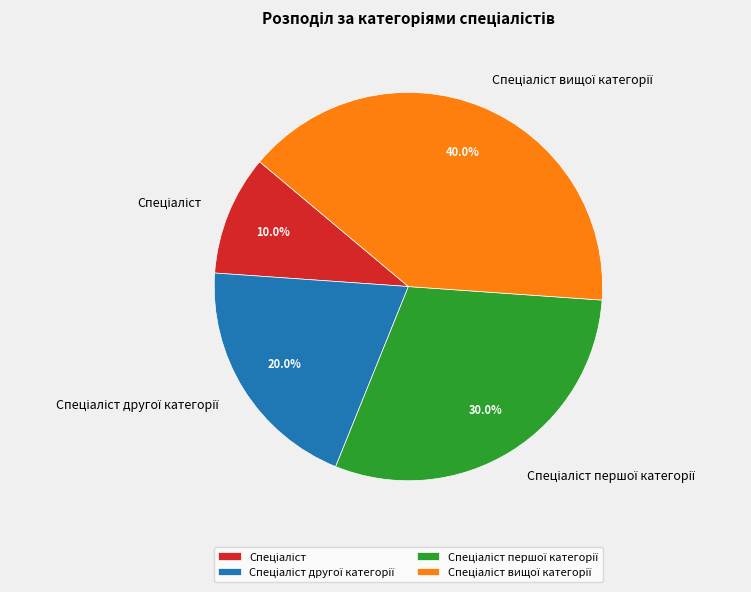

Count the number of slices in the pie.

4